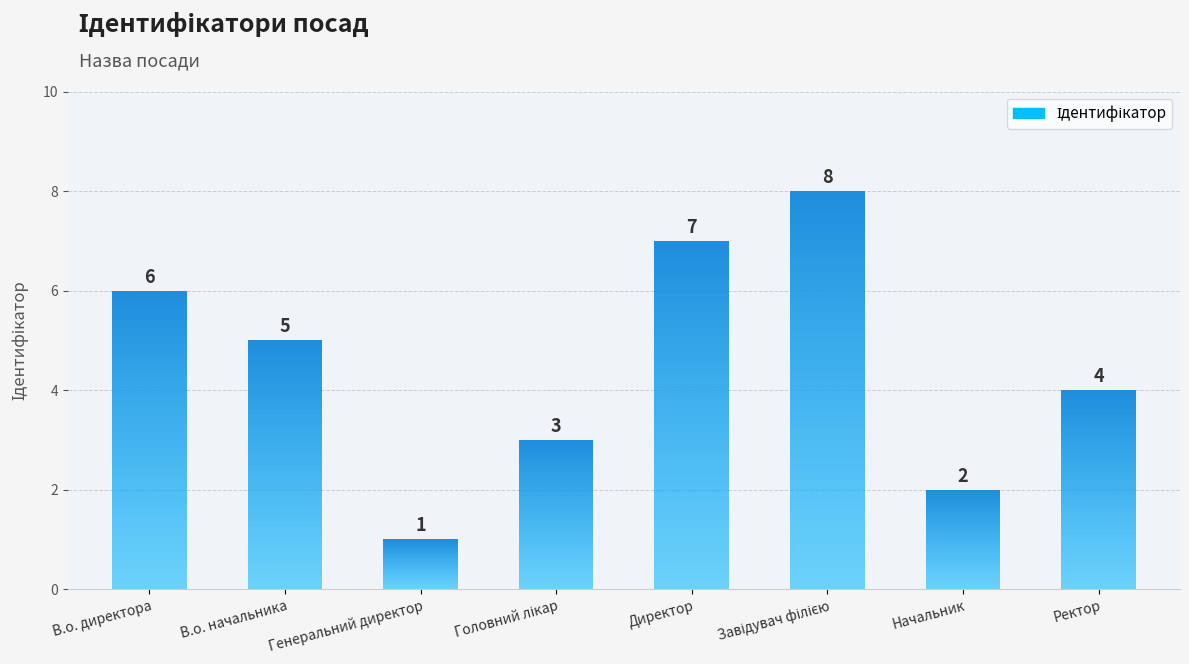

At which label does the data first exceed 5?

В.о. директора